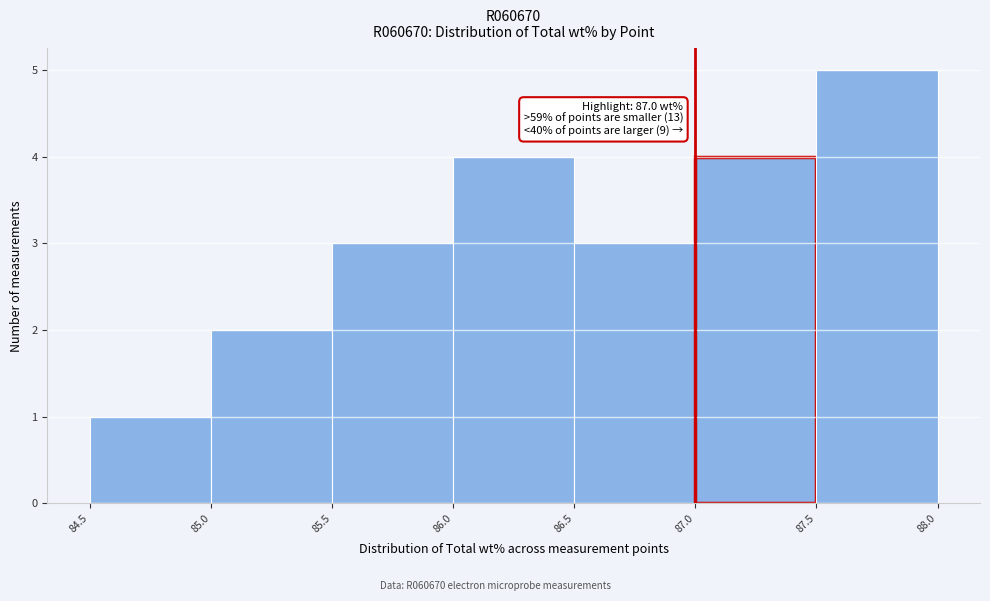

Which range on the x-axis has the tallest bar?

87.5 to 88.0